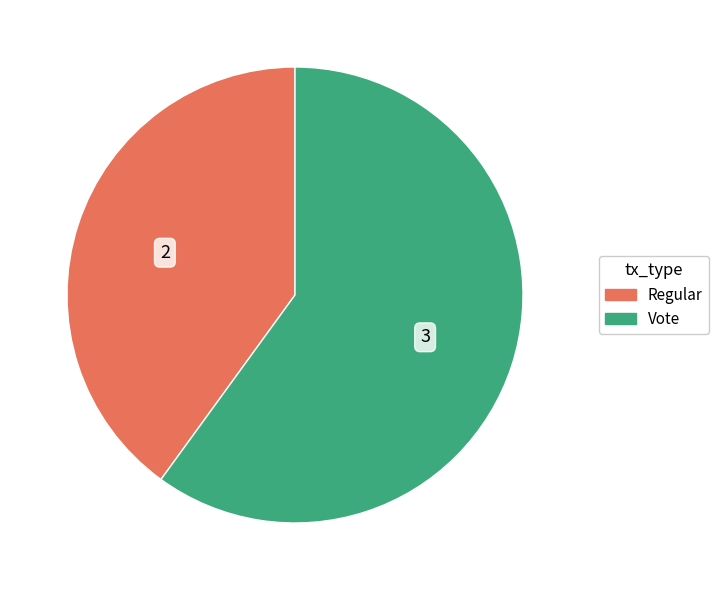

True or false: Vote accounts for 67% of the total.

False